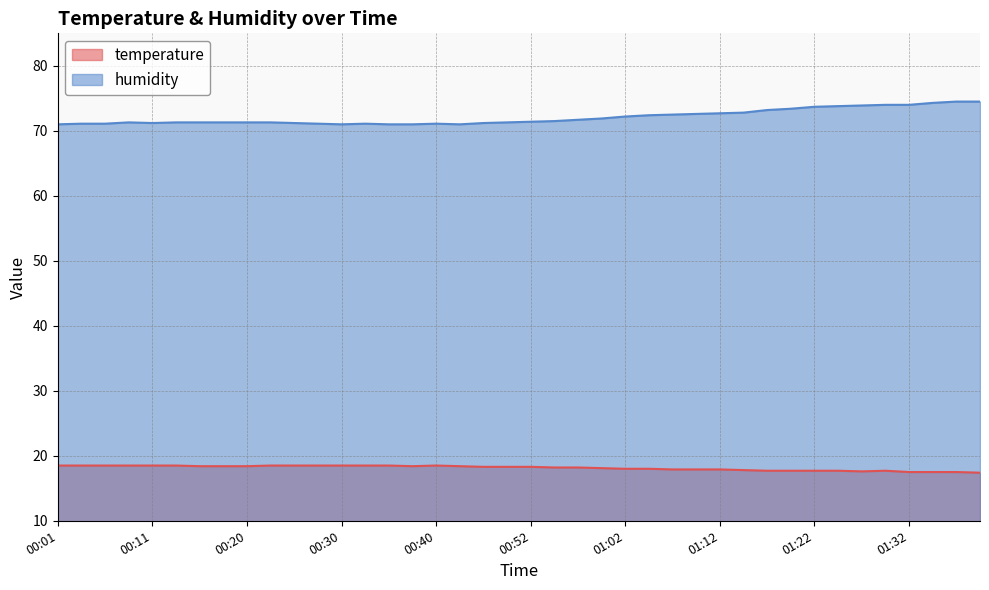

The temperature series shows 11.5 at 01:39. True or false?

False